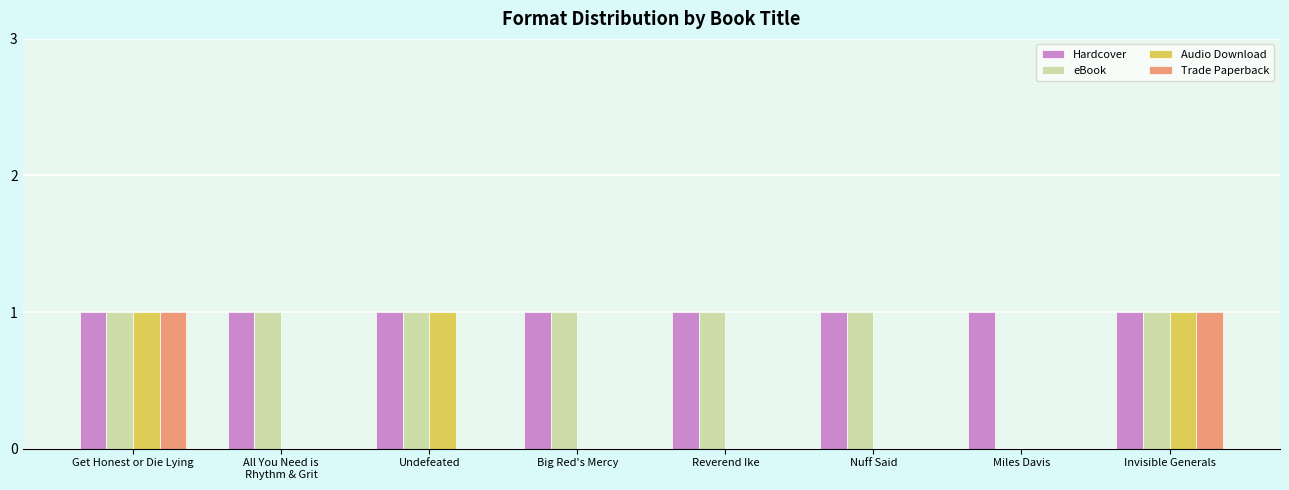

Which series has the largest total across all categories?

Hardcover